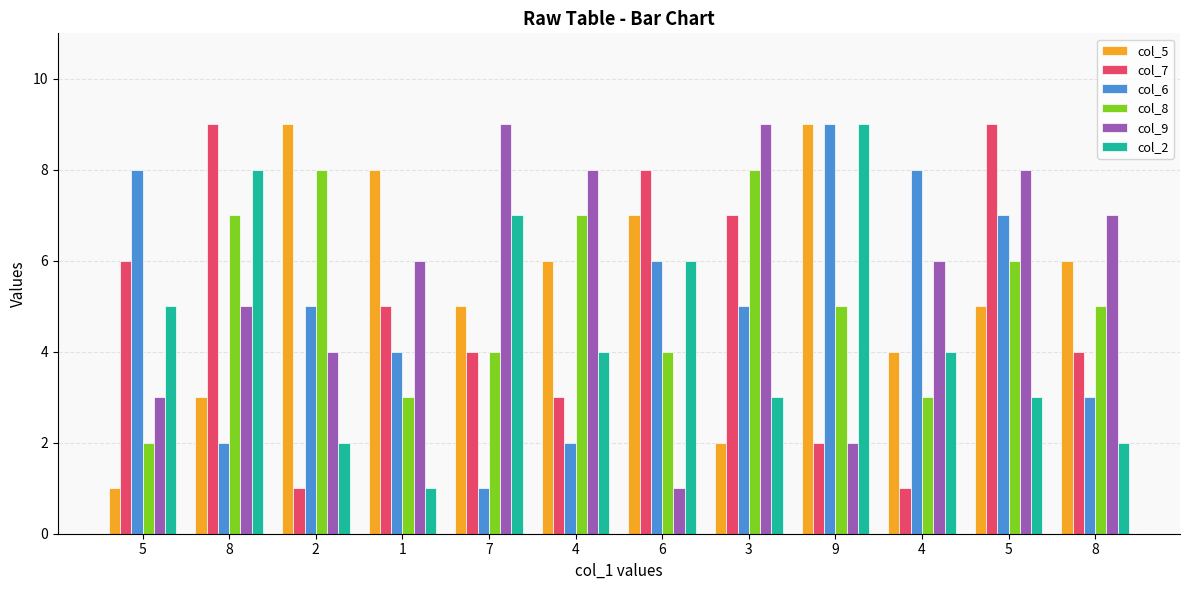

At 4, list the series in order from smallest to largest.

col_6, col_7, col_2, col_5, col_8, col_9